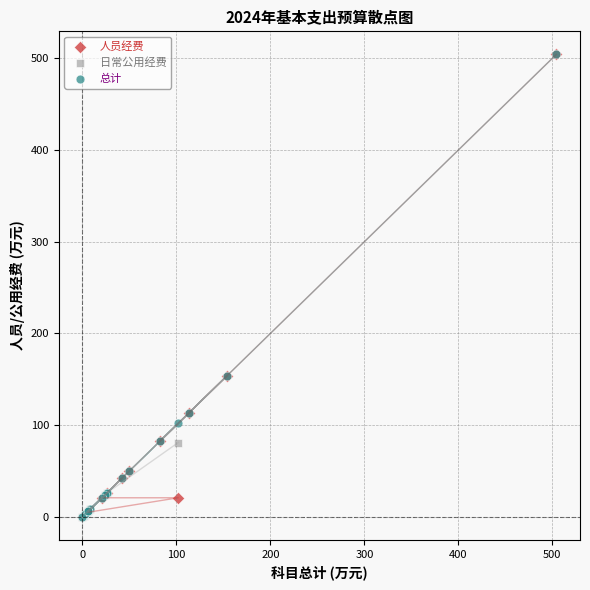

Which series has the widest spread of Y values?

总计